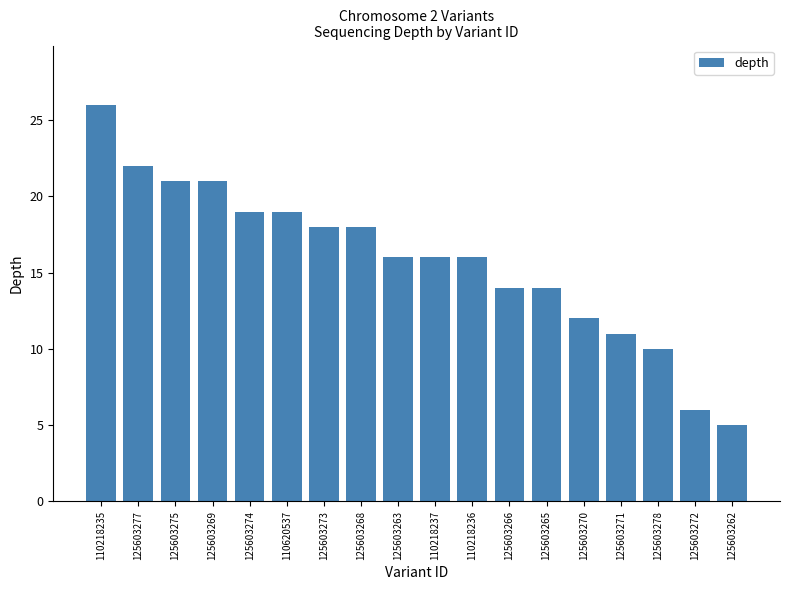

The chart shows a value of 7 at 125603269. True or false?

False